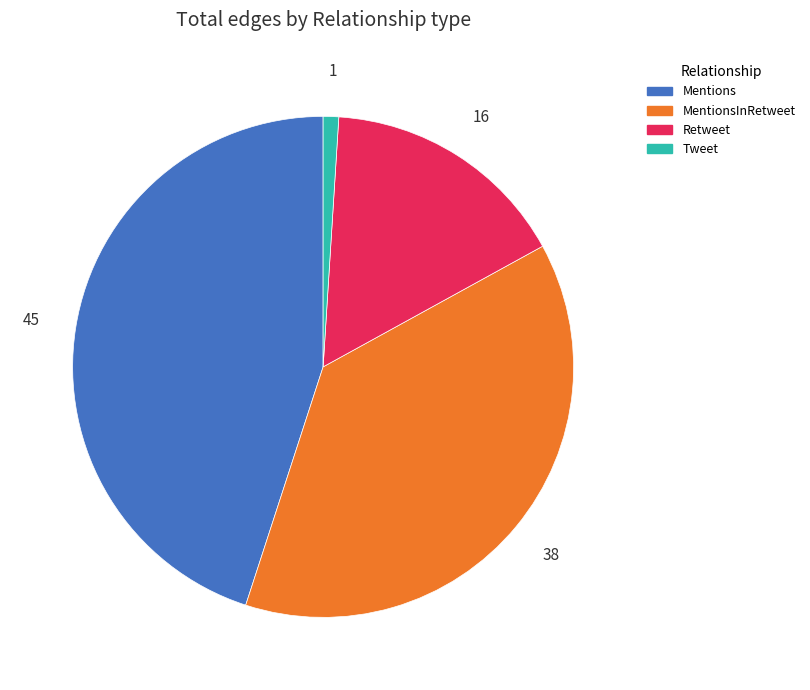

Does any single category account for the majority?

No